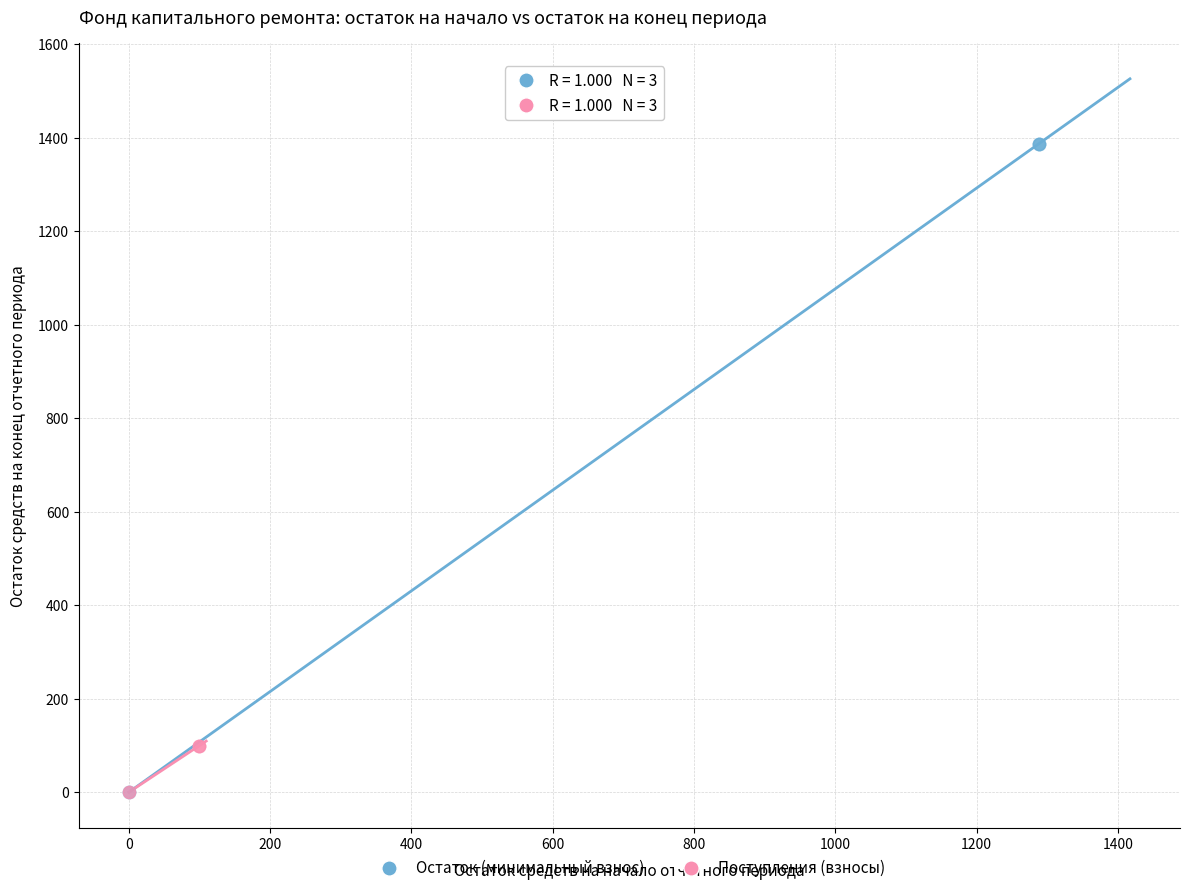

Which series contains the highest Y value?

Остаток (минимальный взнос)